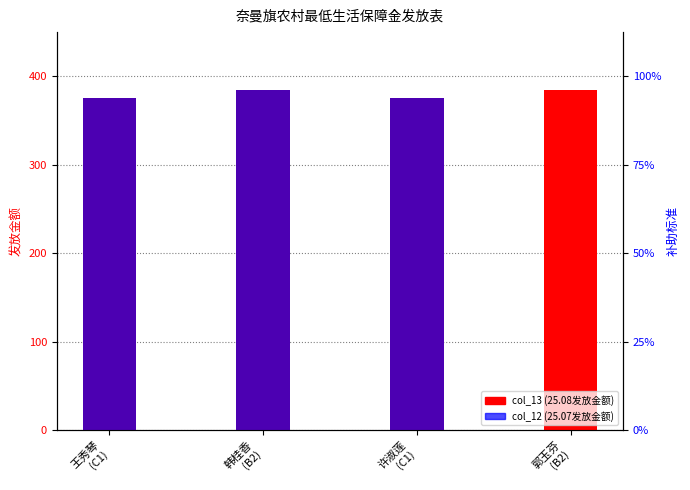

What is the approximate value of col_13 (25.08发放金额) at 许淑莲
(C1)?

375